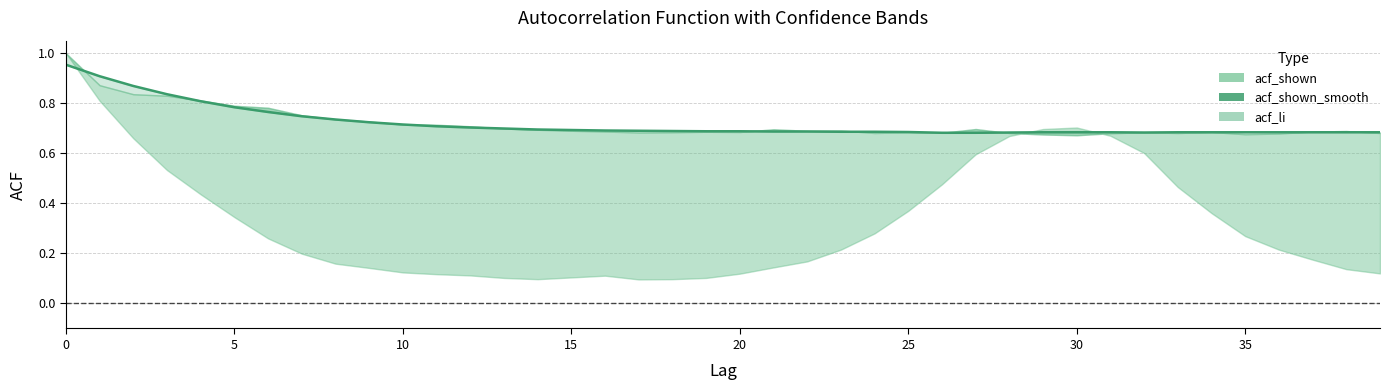

Which has a higher value, 18 or 34?

18